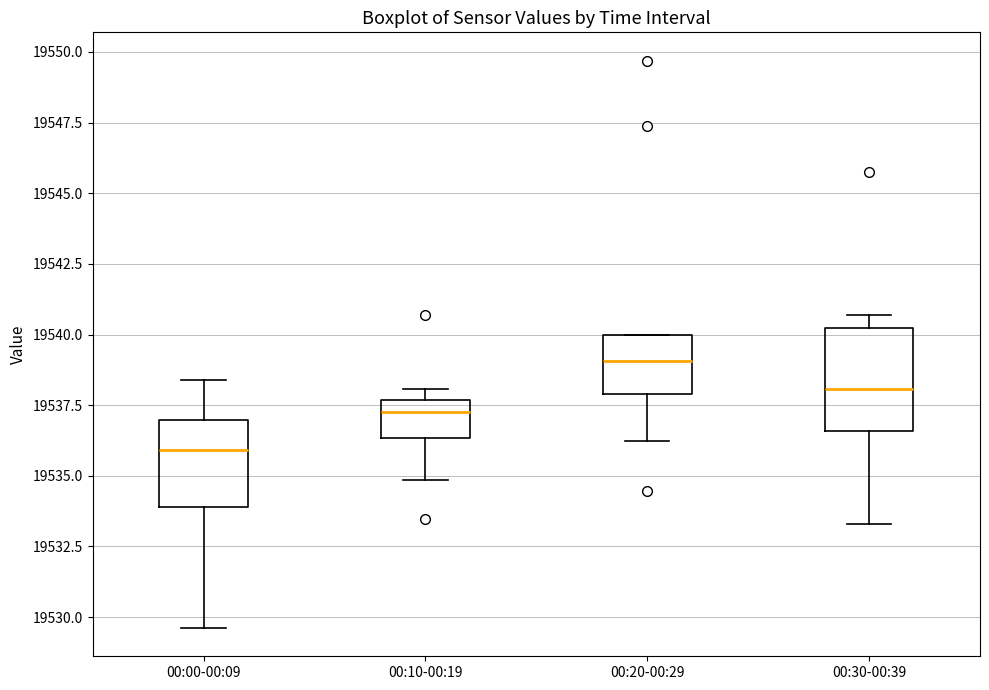

Reading left to right, transcribe this box plot: for each box, give where its median line is, the range the box spans, and where its two whiskers end, as read against the y-axis. The values are not printed on the chart, so give them approximately, as read against the axis.

00:00-00:09: median 19536.0, box 19534.0 to 19537.0, whiskers 19529.5 to 19538.5
00:10-00:19: median 19537.5 (just below the box's upper edge), box 19536.5 to 19537.5, whiskers 19535.0 to 19538.0
00:20-00:29: median 19539.0, box 19538.0 to 19540.0, whiskers 19536.0 to 19540.0
00:30-00:39: median 19538.0, box 19536.5 to 19540.0, whiskers 19533.5 to 19540.5